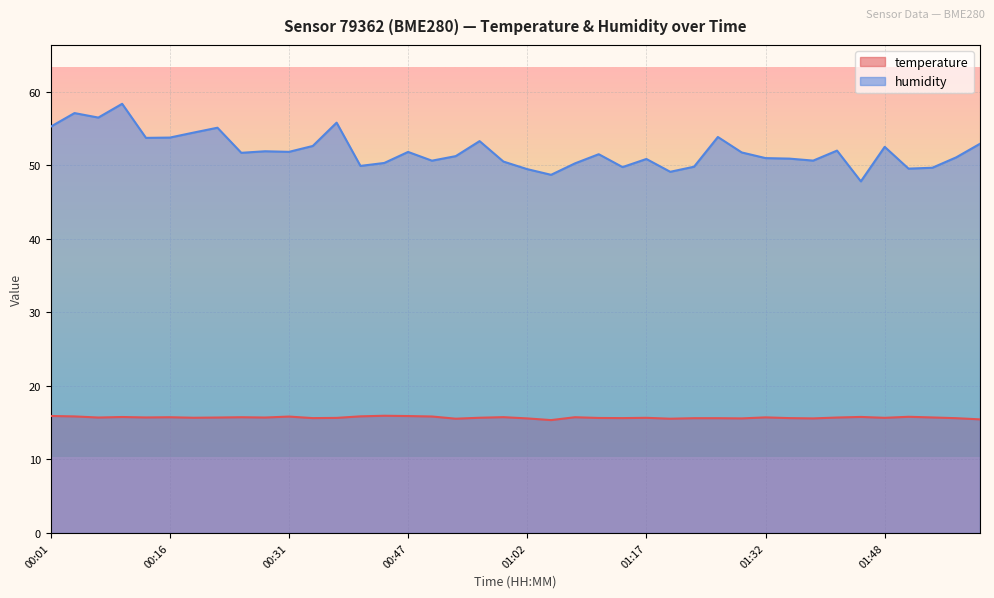

Reading left to right, extract all data points from this chart.

temperature: 15.9	15.8	15.7	15.8	15.7	15.7	15.7	15.7	15.7	15.7	15.8	15.6	15.7	15.9	15.9	15.9	15.8	15.5	15.7	15.8	15.6	15.3	15.7	15.6	15.6	15.7	15.5	15.6	15.6	15.6	15.7	15.6	15.6	15.7	15.8	15.7	15.8	15.7	15.6	15.4
humidity: 55.2	57.1	56.5	58.3	53.7	53.8	54.4	55.1	51.7	51.9	51.8	52.6	55.8	49.9	50.3	51.8	50.6	51.2	53.3	50.5	49.5	48.7	50.2	51.5	49.7	50.8	49.1	49.8	53.8	51.7	51.0	50.9	50.6	52.0	47.8	52.5	49.5	49.6	51.1	52.9